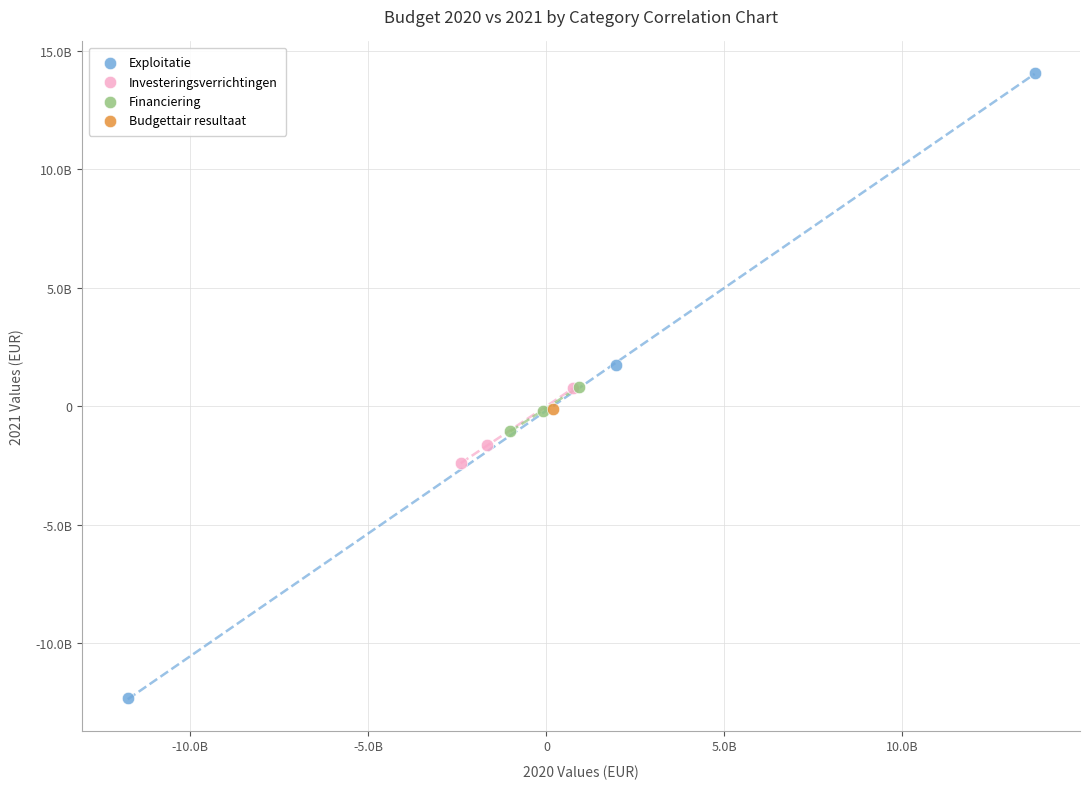

What are all the series names shown in the legend?

Exploitatie, Investeringsverrichtingen, Financiering, Budgettair resultaat